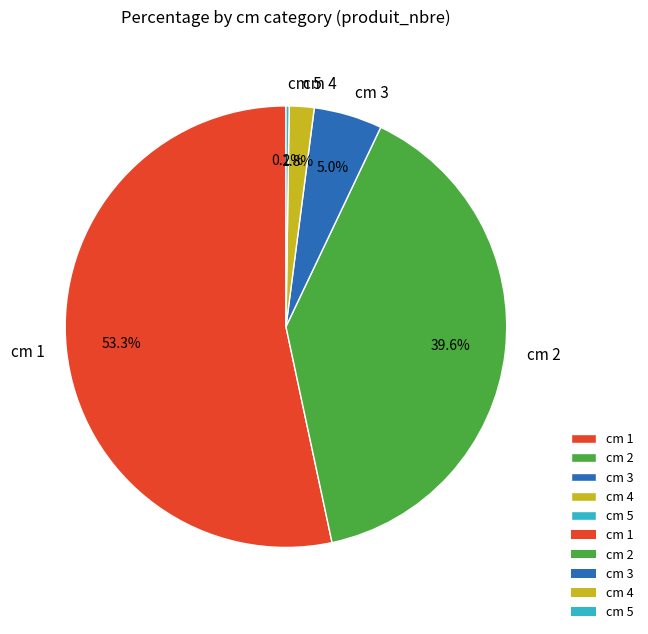

Approximately how many times larger is the value at cm 2 compared to cm 1?

0.7